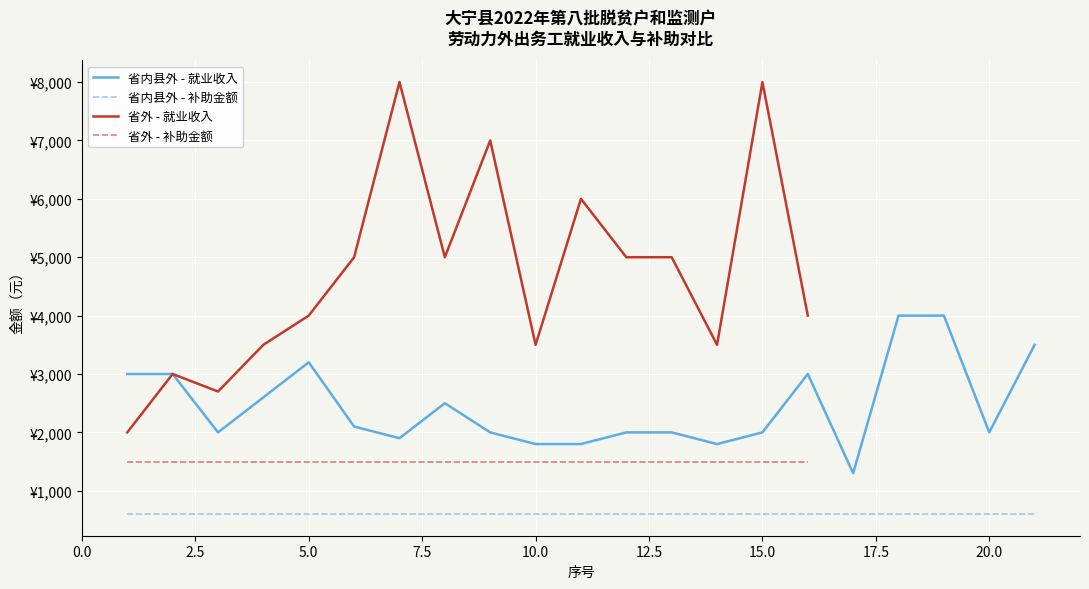

What is the value of the 省外 - 平均就业收入 point at the 12th from the left?

5000